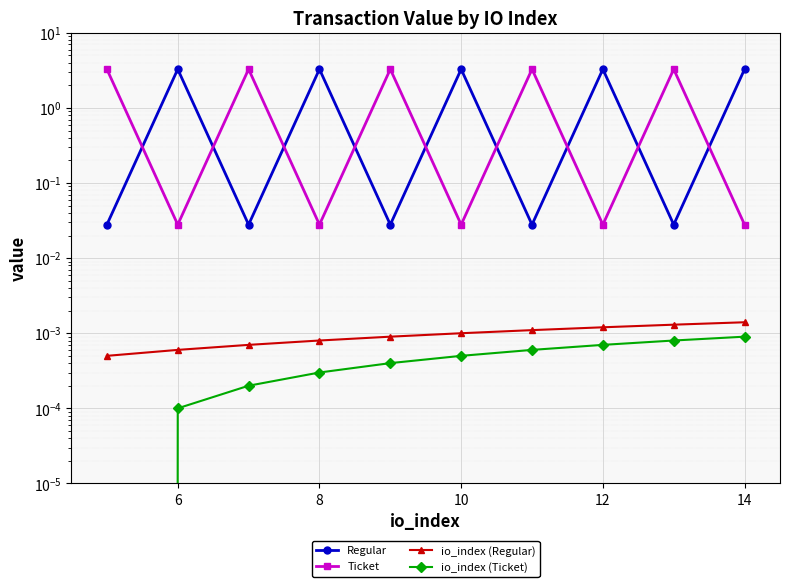

The Regular series shows 0.0 at 8. True or false?

False